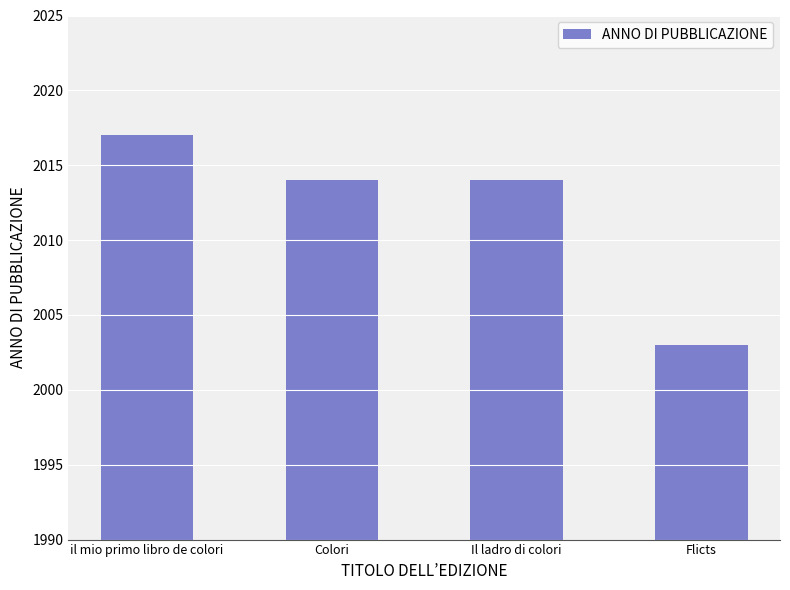

How many bars are there in total?

4